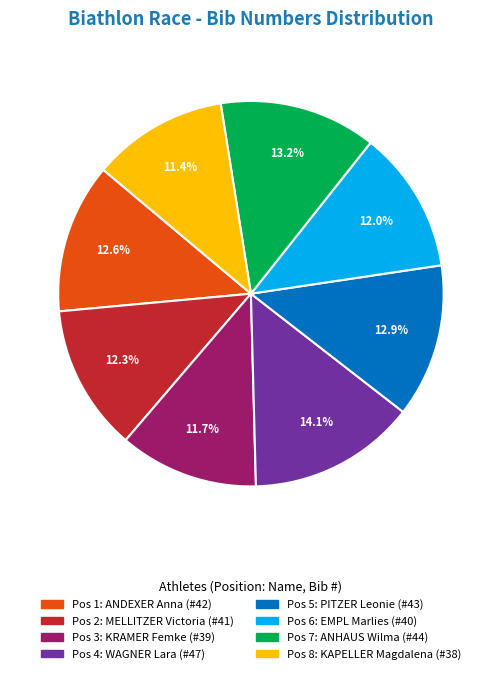

Does any single category account for the majority?

No